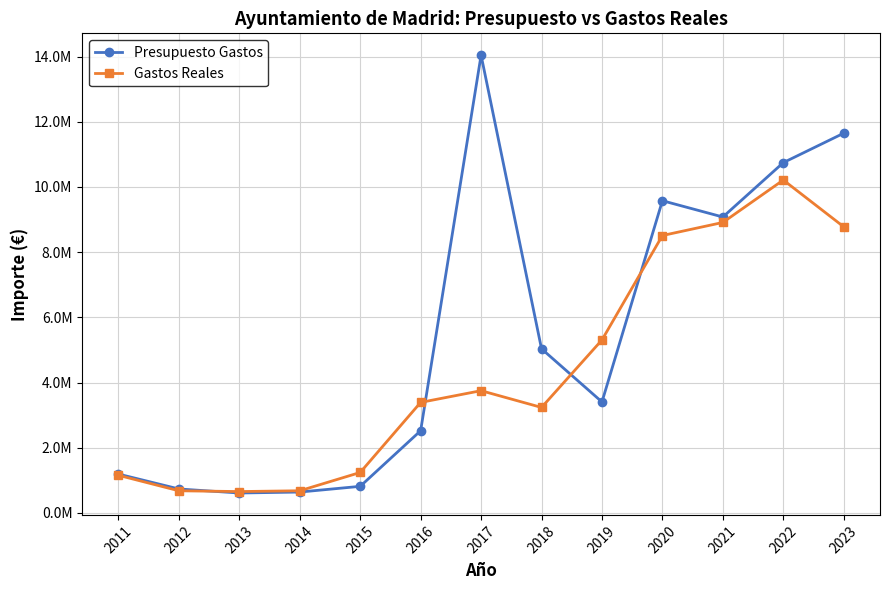

Read the Gastos Reales value at 2020.

8510925.4